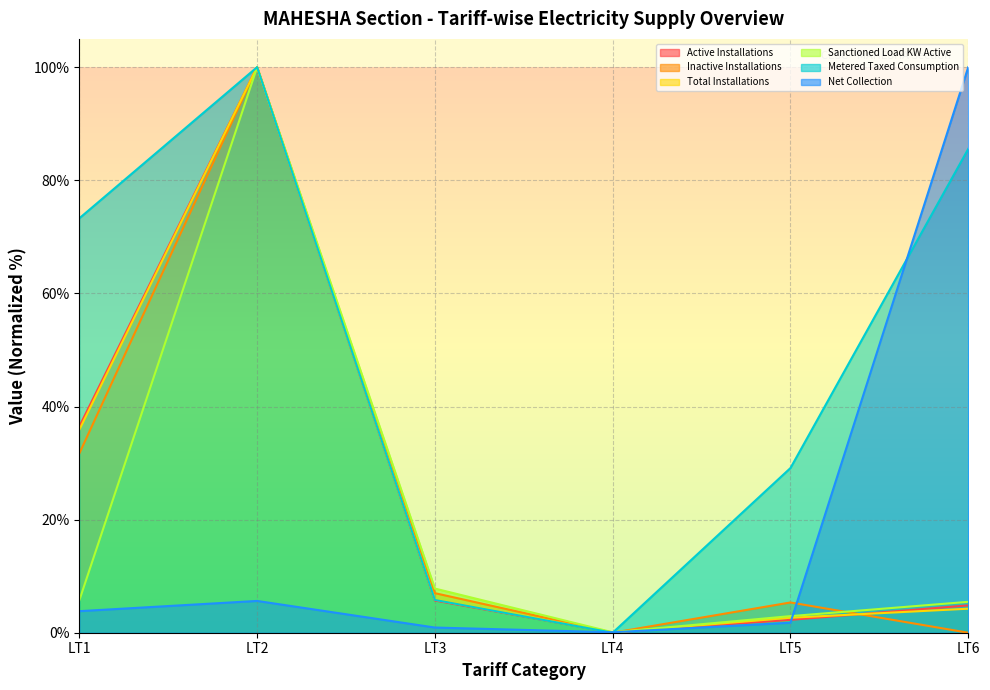

Which series has the largest range (max minus min)?

Inactive Installations